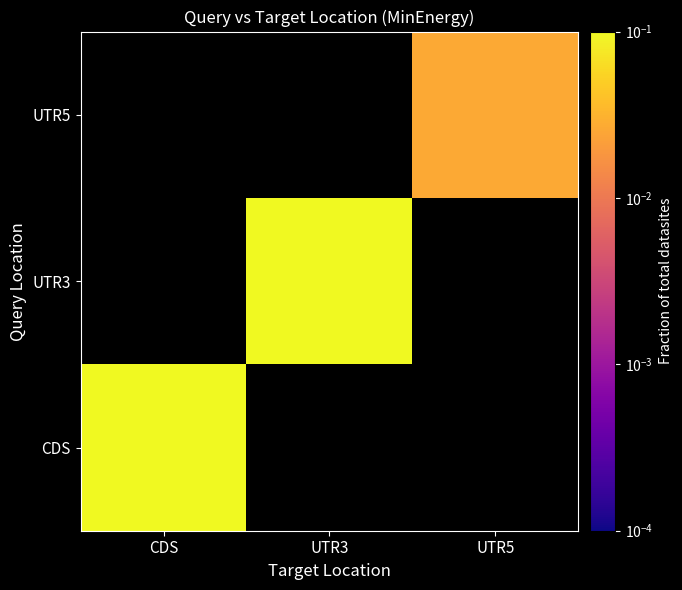

Is the value of CDS at CDS greater than the value of UTR3 at UTR3?

No